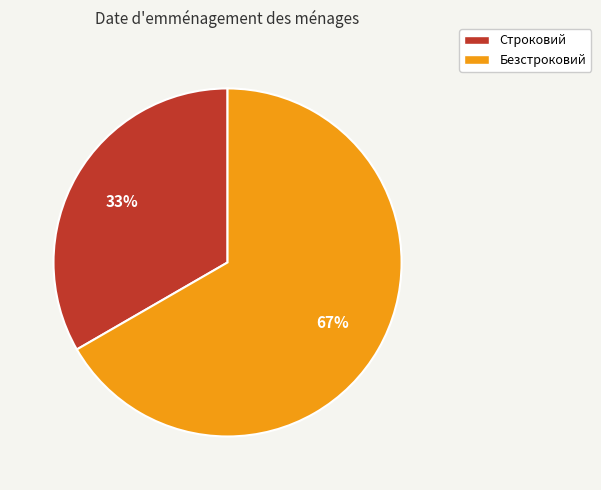

Which category has the smallest portion of the pie?

Строковий